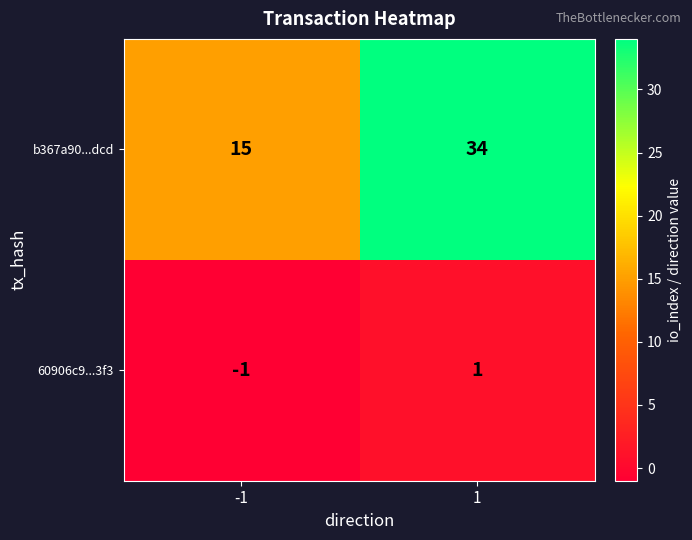

List the series in order of their overall mean, lowest first.

60906c9...3f3, b367a90...dcd